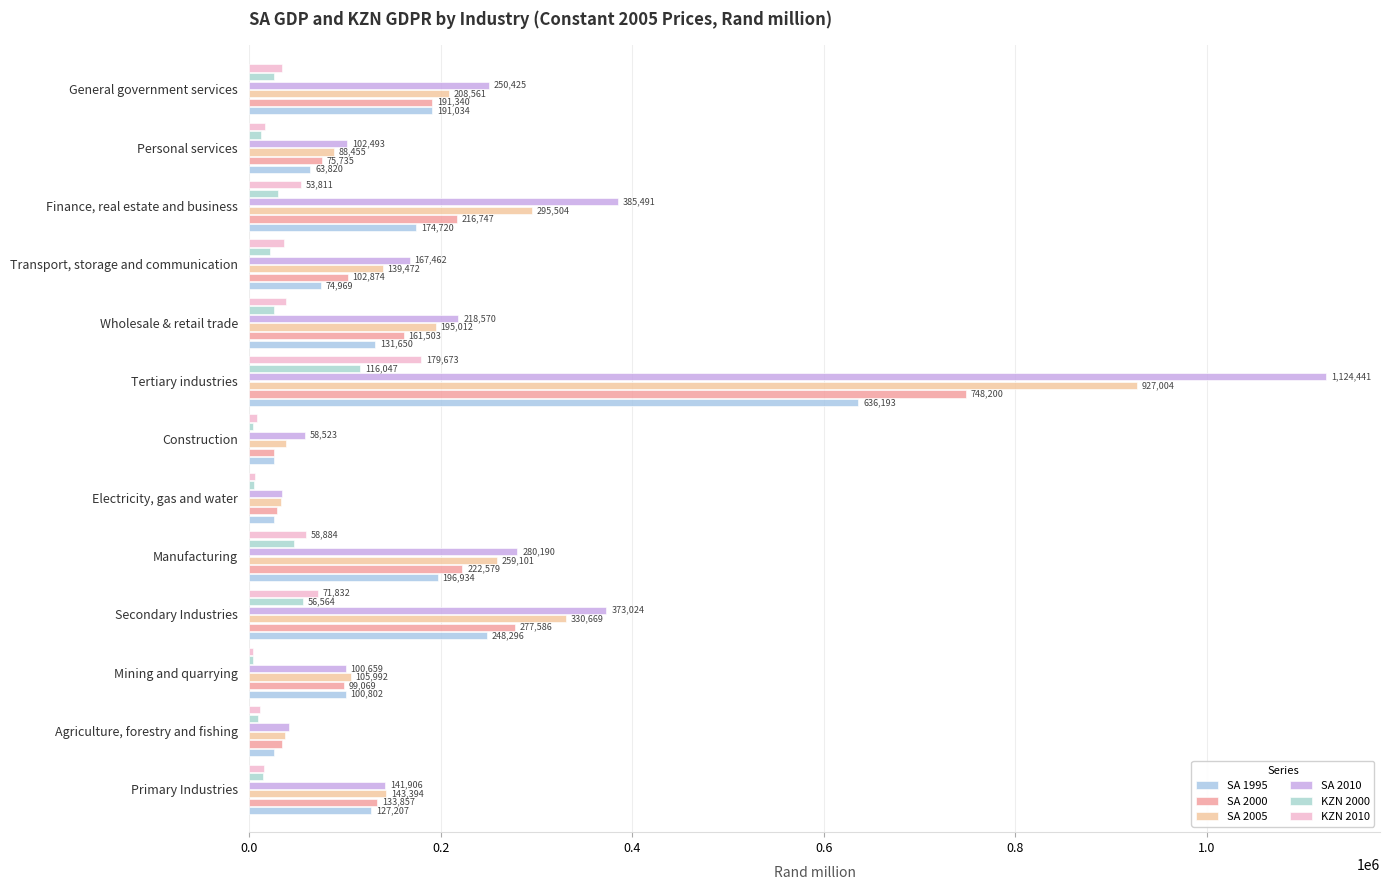

What is the sum of all SA 2000 values?

2319286.2